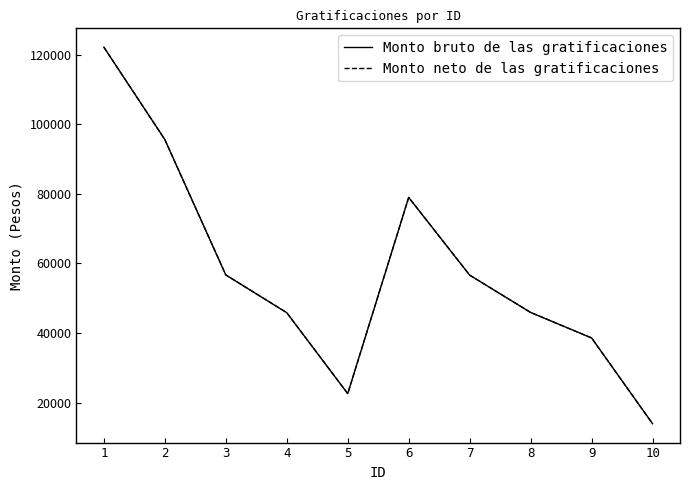

Which series changed the most between 3 and 5?

Monto bruto de las gratificaciones